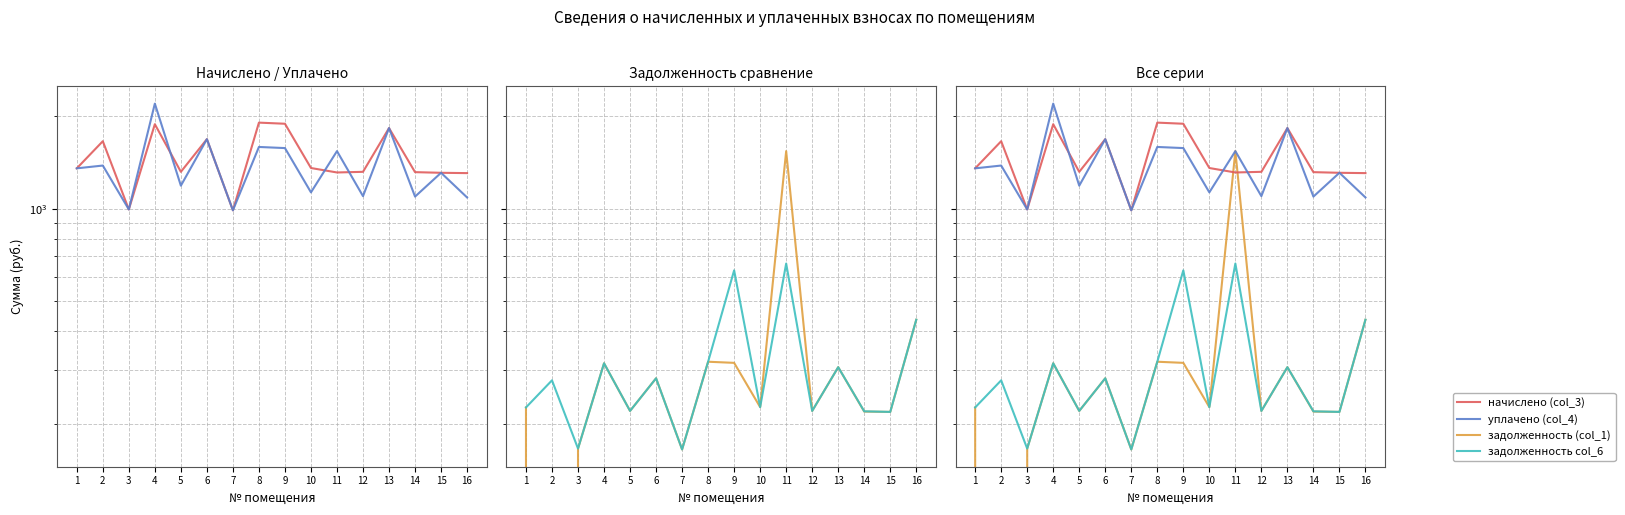

Between which two adjacent categories do задолженность (col_1) and начислено (col_3) first intersect?

10 and 11